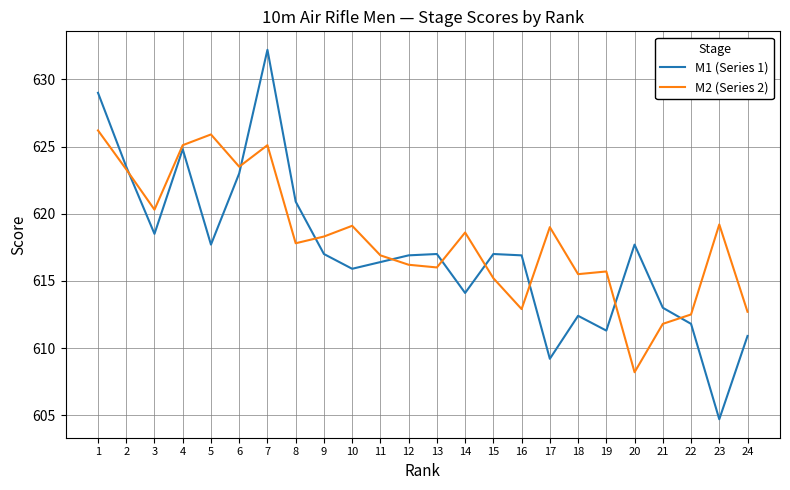

What is the greatest value displayed?

632.2